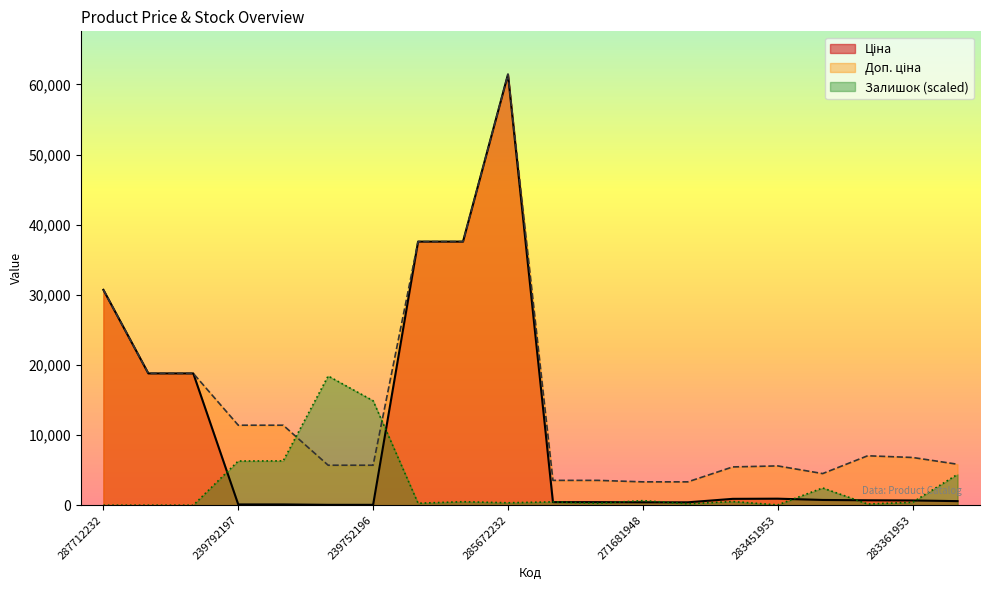

What is the spread (max minus min) of values at 239752197?

18373.2